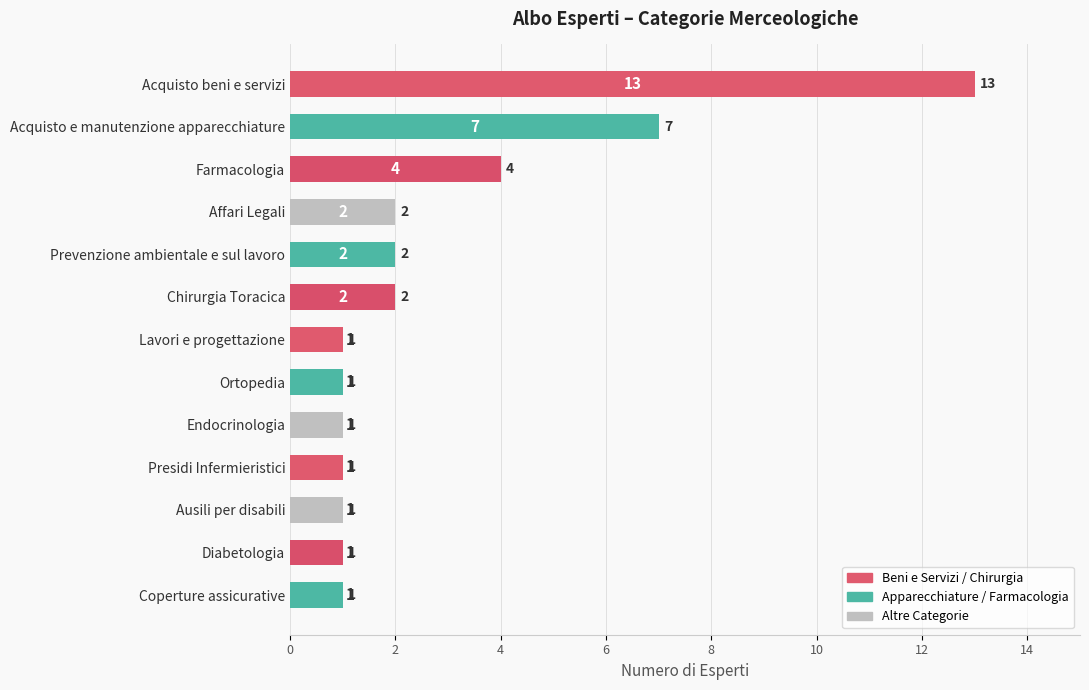

What is the change in value from Coperture assicurative to Chirurgia Toracica?

+1